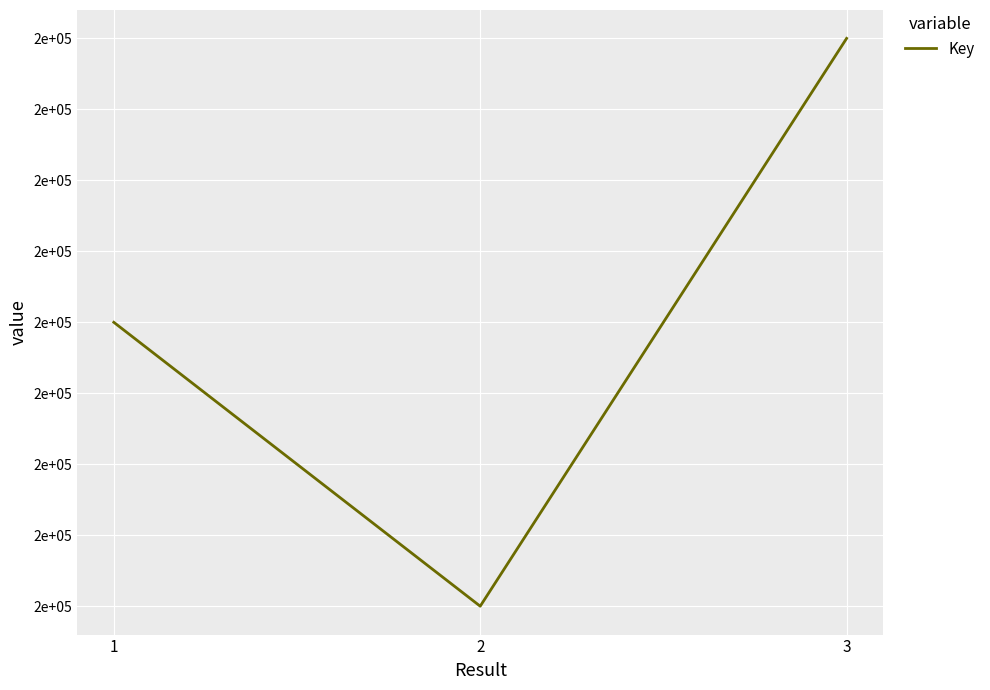

Where does the data first go above 160876?

3